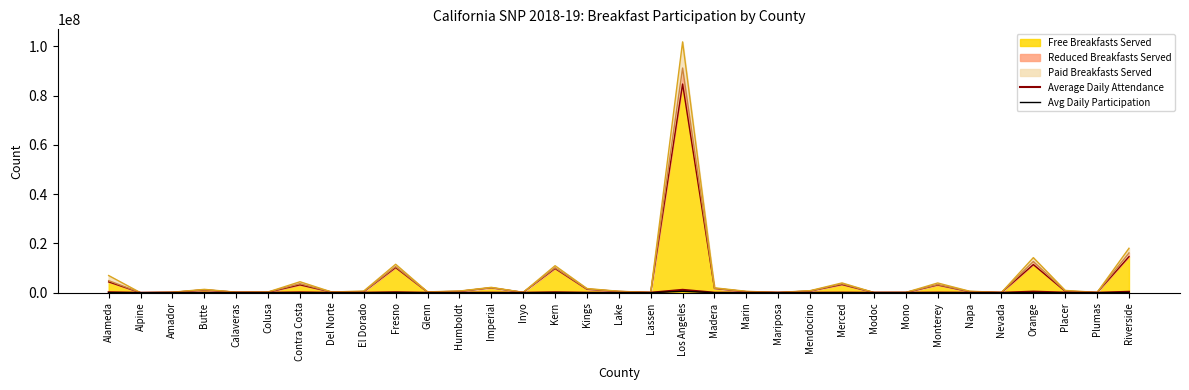

List the labels in order of Avg Daily Participation value, smallest first.

Alpine, Modoc, Nevada, Mariposa, Mono, Lassen, Plumas, Inyo, Amador, Calaveras, Del Norte, Colusa, Glenn, Marin, Napa, Lake, Humboldt, El Dorado, Mendocino, Placer, Butte, Kings, Madera, Imperial, Monterey, Merced, Contra Costa, Alameda, Kern, Fresno, Orange, Riverside, Los Angeles